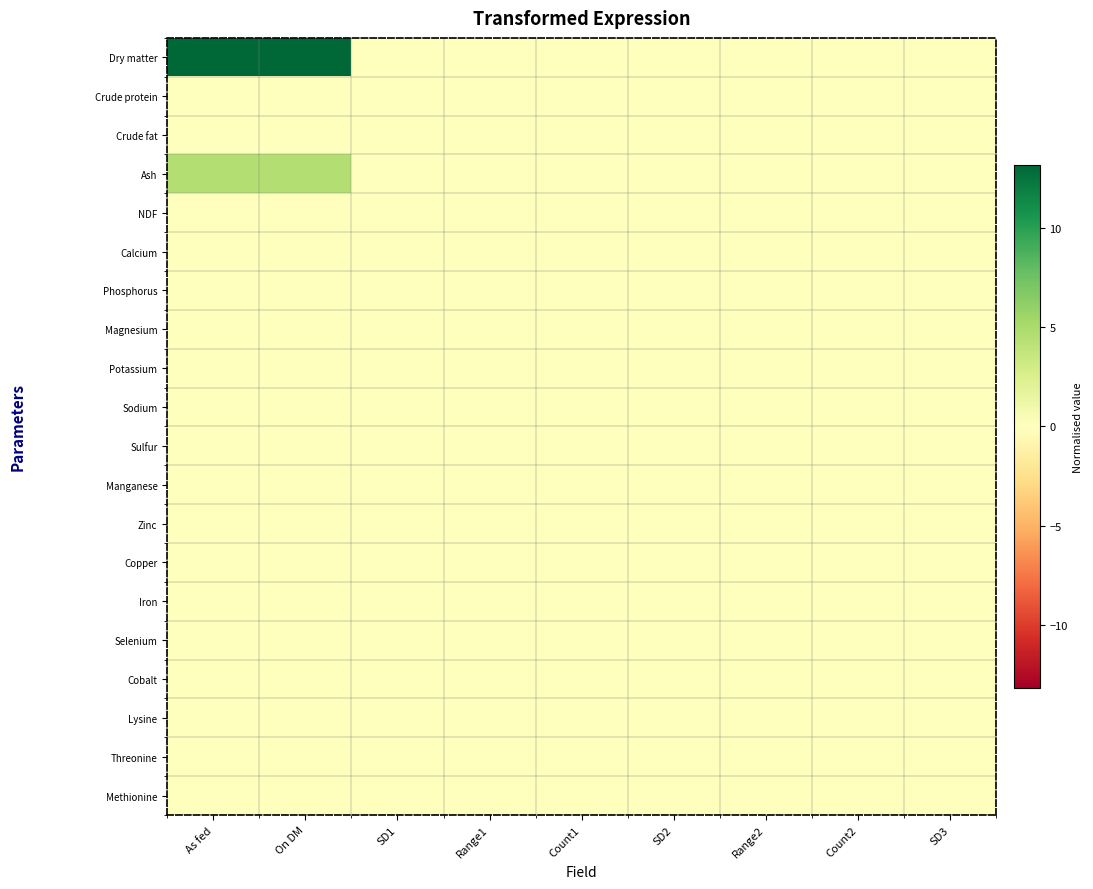

At Count2, list the series in order from largest to smallest.

Threonine, Selenium, Cobalt, Methionine, Zinc, Calcium, Dry matter, Potassium, Crude protein, Phosphorus, Ash, Manganese, Iron, NDF, Magnesium, Crude fat, Sodium, Lysine, Sulfur, Copper